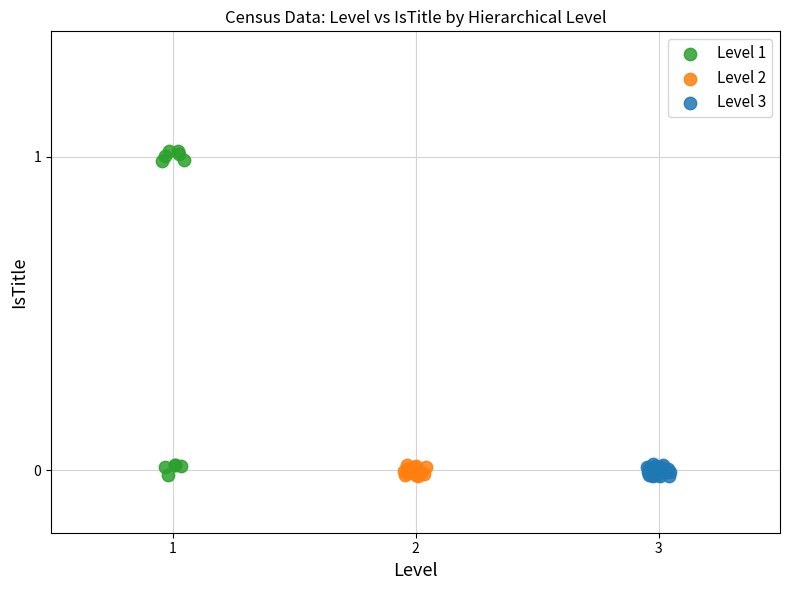

Which series has the largest Y range (max minus min)?

Level 1